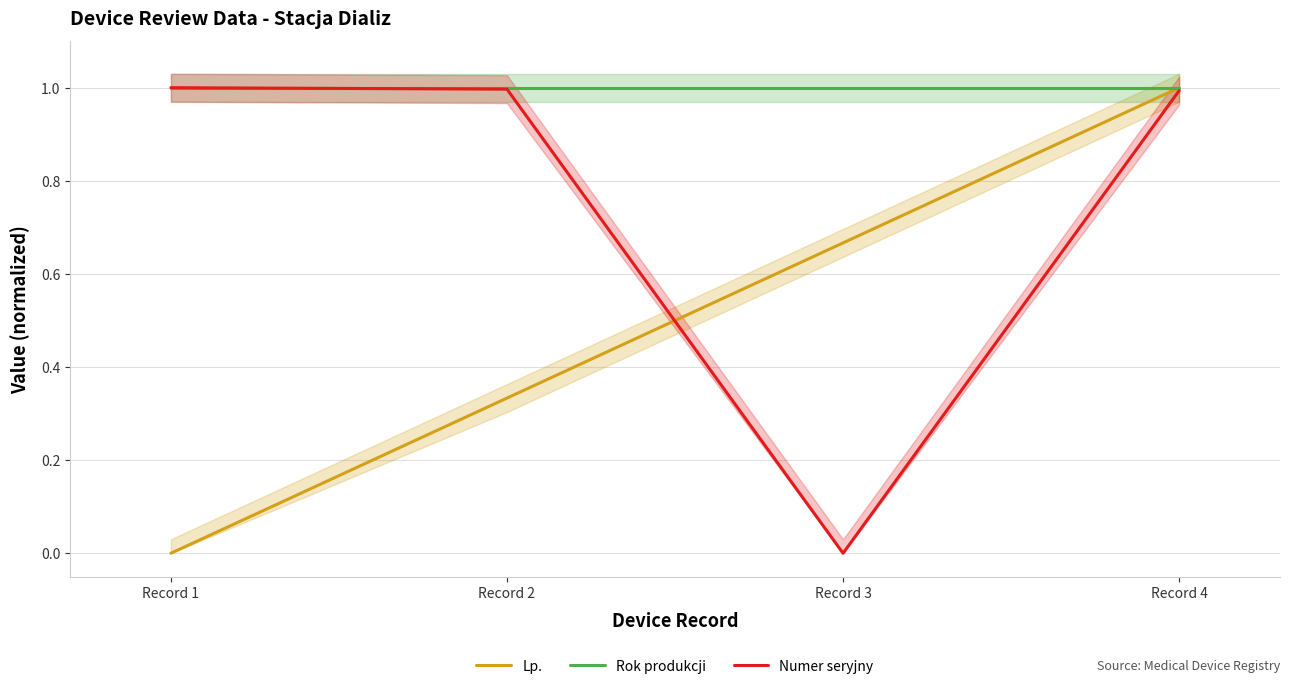

Reading right to left, transcribe all the data shown in this chart.

Lp.: Record 4=1.0	Record 3=0.7	Record 2=0.3	Record 1=0.0
Rok produkcji: Record 4=1.0	Record 3=1.0	Record 2=1.0	Record 1=1.0
Numer seryjny: Record 4=1.0	Record 3=0.0	Record 2=1.0	Record 1=1.0